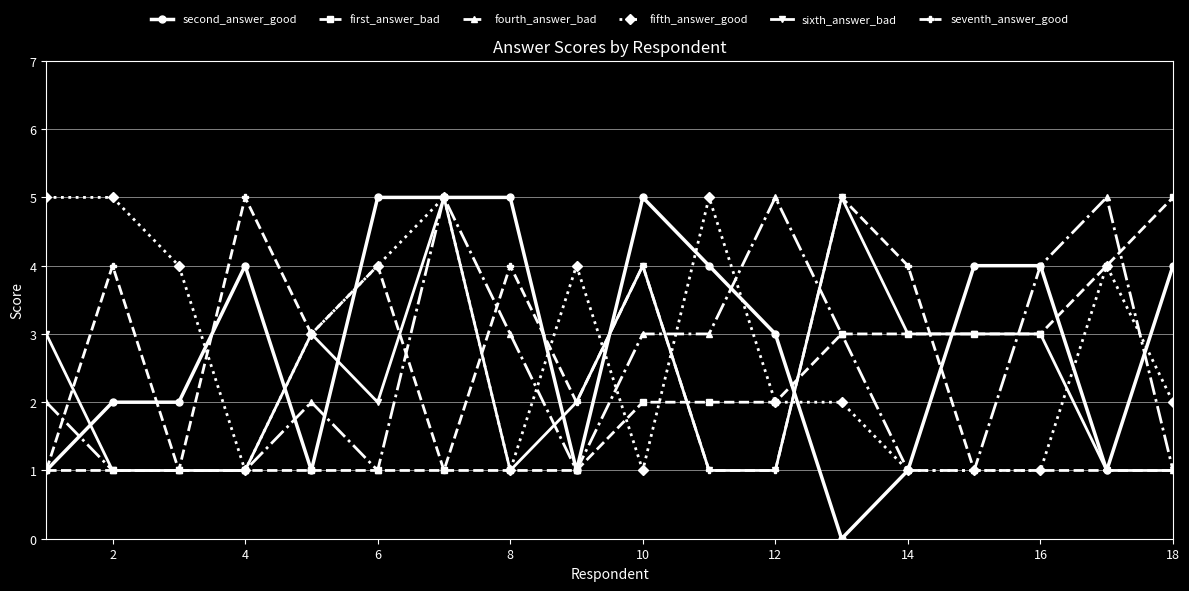

How many lines are shown in the chart?

6